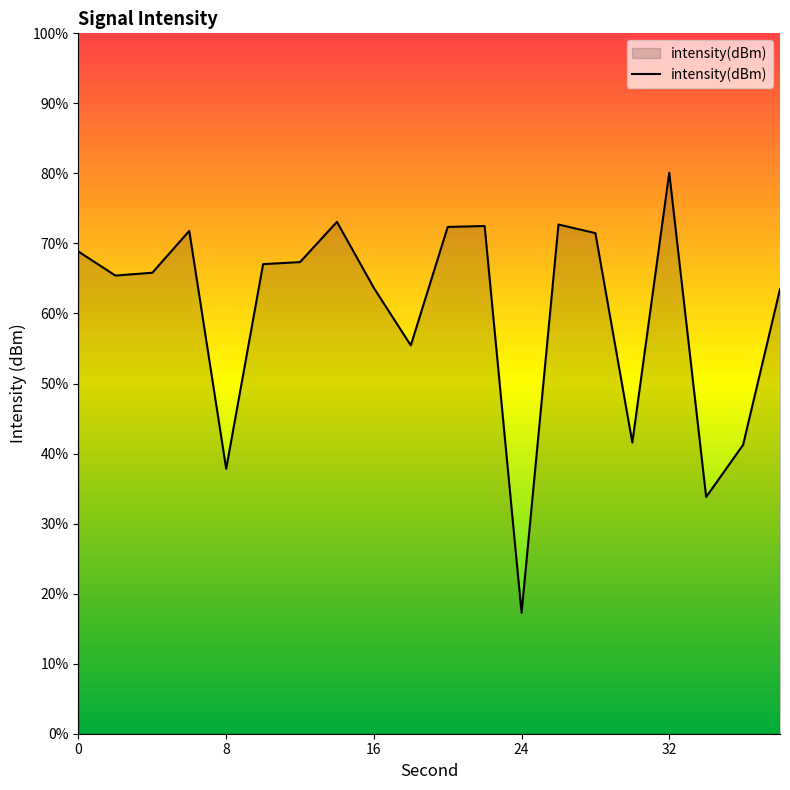

How many lines are shown in the chart?

1